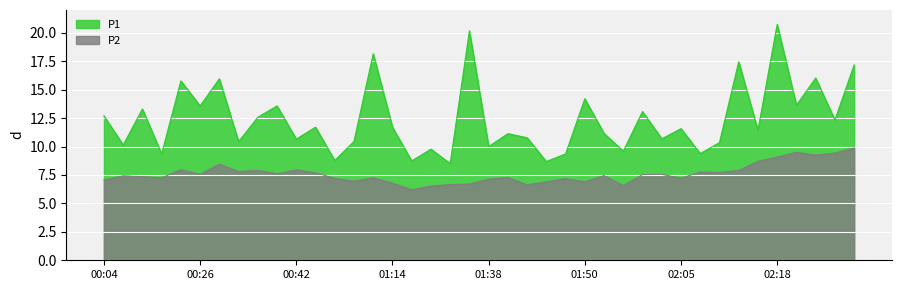

What is the spread (max minus min) of values at 02:08?

1.6